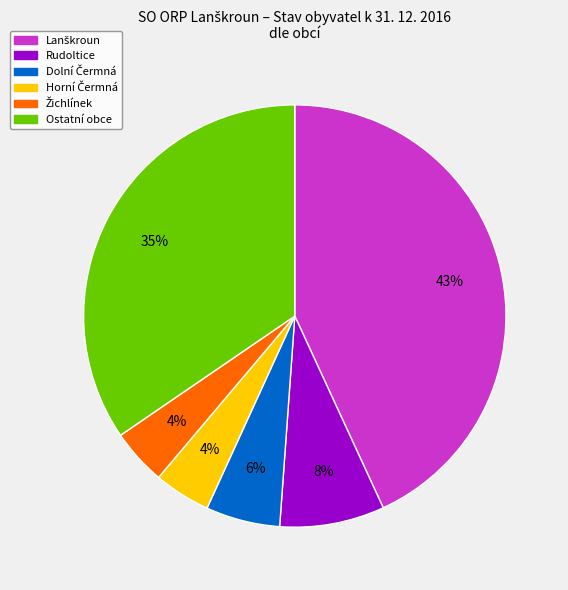

Does any single category account for the majority?

No